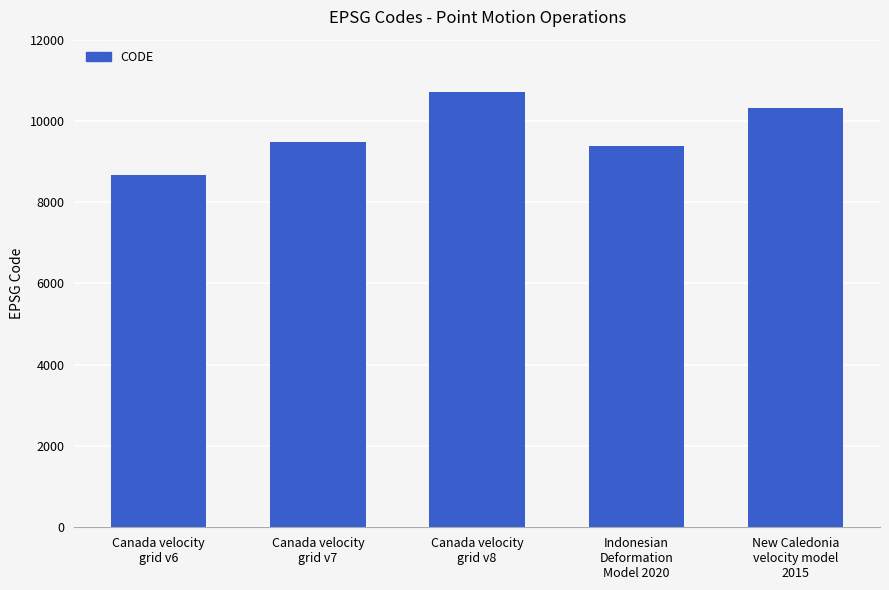

What position from the left is New Caledonia
velocity model
2015?

5